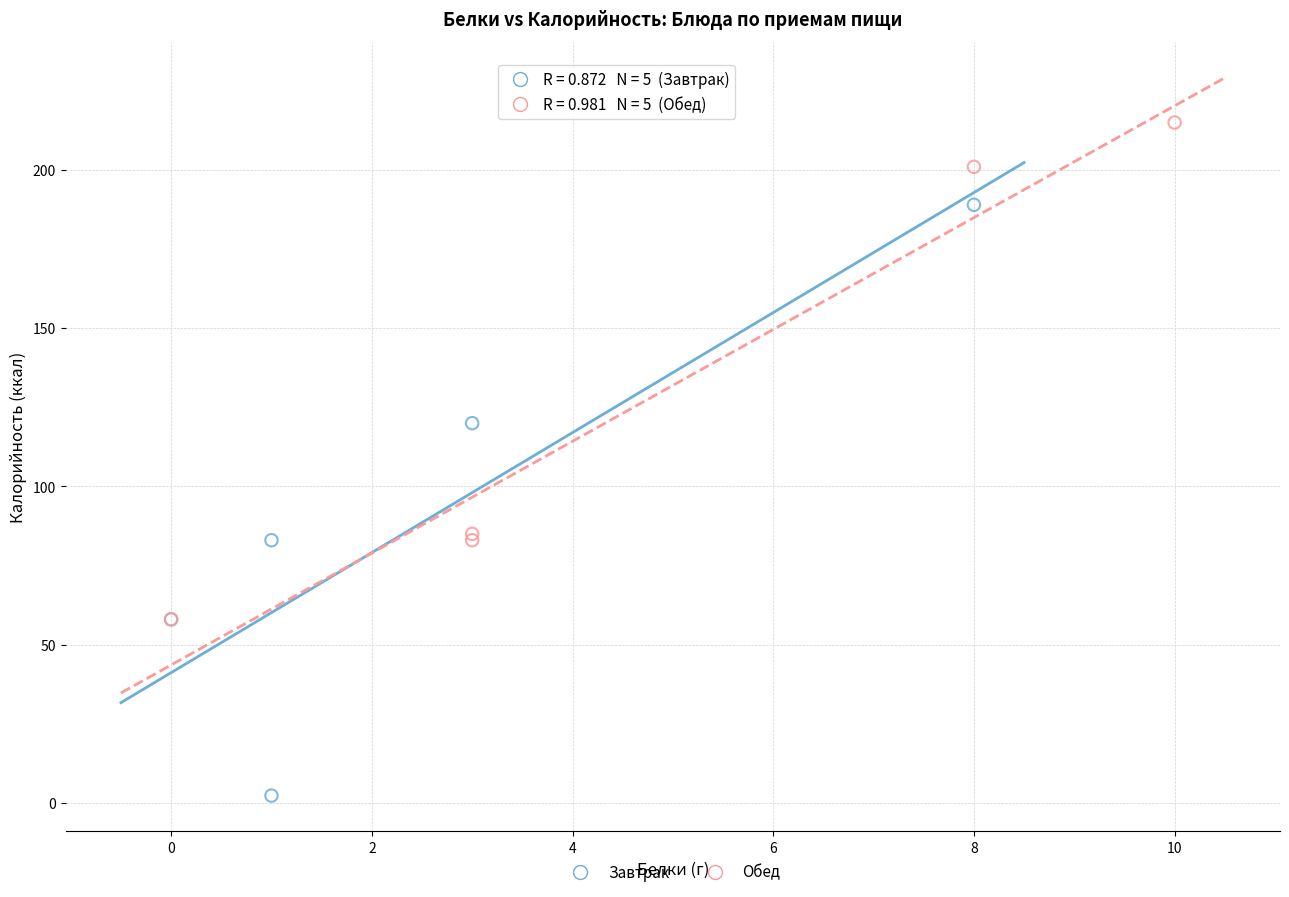

Which series has the widest spread of Y values?

Завтрак